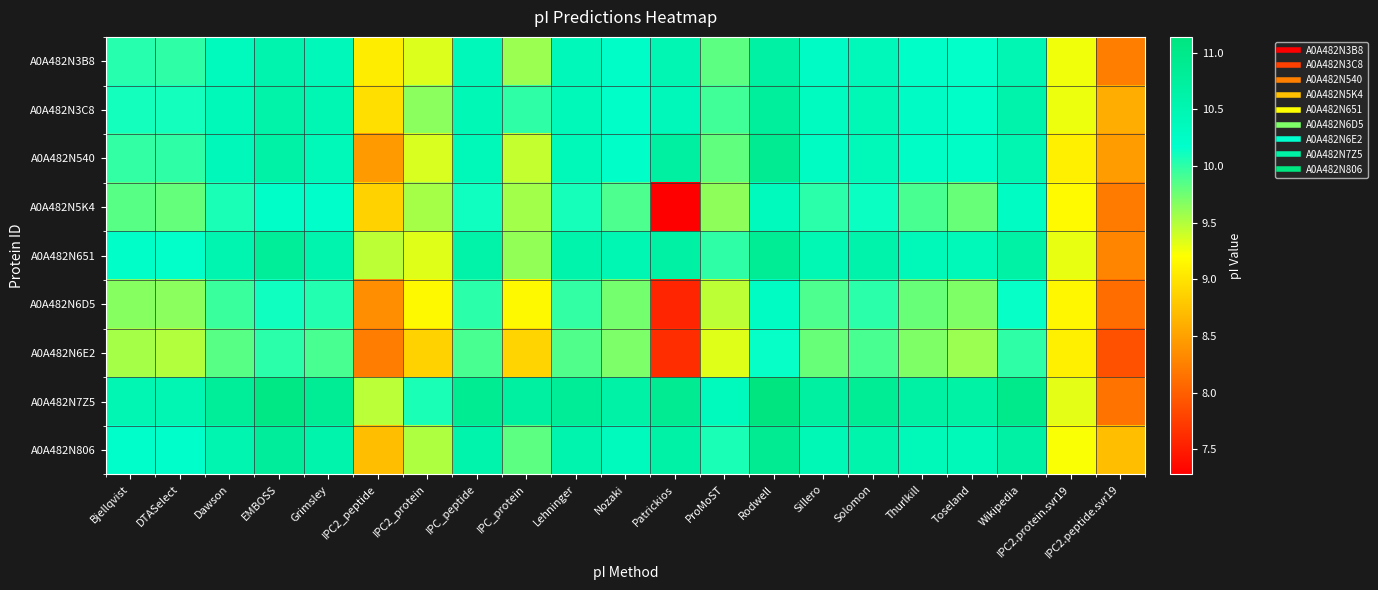

Reading right to left, transcribe all the data shown in this chart.

A0A482N3B8: IPC2.peptide.svr19=8.2	IPC2.protein.svr19=9.3	Wikipedia=10.5	Toseland=10.2	Thurlkill=10.2	Solomon=10.4	Sillero=10.3	Rodwell=10.7	ProMoST=9.8	Patrickios=10.5	Nozaki=10.2	Lehninger=10.4	IPC_protein=9.6	IPC_peptide=10.4	IPC2_protein=9.3	IPC2_peptide=9.1	Grimsley=10.4	EMBOSS=10.6	Dawson=10.3	DTASelect=10.0	Bjellqvist=10.0
A0A482N3C8: IPC2.peptide.svr19=8.6	IPC2.protein.svr19=9.3	Wikipedia=10.6	Toseland=10.2	Thurlkill=10.3	Solomon=10.4	Sillero=10.3	Rodwell=10.8	ProMoST=9.9	Patrickios=10.4	Nozaki=10.2	Lehninger=10.4	IPC_protein=10.0	IPC_peptide=10.4	IPC2_protein=9.6	IPC2_peptide=9.0	Grimsley=10.5	EMBOSS=10.6	Dawson=10.4	DTASelect=10.1	Bjellqvist=10.1
A0A482N540: IPC2.peptide.svr19=8.5	IPC2.protein.svr19=9.1	Wikipedia=10.5	Toseland=10.2	Thurlkill=10.2	Solomon=10.4	Sillero=10.3	Rodwell=10.9	ProMoST=9.8	Patrickios=10.7	Nozaki=10.2	Lehninger=10.4	IPC_protein=9.4	IPC_peptide=10.4	IPC2_protein=9.4	IPC2_peptide=8.4	Grimsley=10.4	EMBOSS=10.6	Dawson=10.4	DTASelect=10.0	Bjellqvist=10.0
A0A482N5K4: IPC2.peptide.svr19=8.2	IPC2.protein.svr19=9.2	Wikipedia=10.3	Toseland=9.8	Thurlkill=9.9	Solomon=10.1	Sillero=10.0	Rodwell=10.3	ProMoST=9.6	Patrickios=7.3	Nozaki=9.9	Lehninger=10.1	IPC_protein=9.6	IPC_peptide=10.1	IPC2_protein=9.5	IPC2_peptide=8.9	Grimsley=10.2	EMBOSS=10.2	Dawson=10.1	DTASelect=9.8	Bjellqvist=9.8
A0A482N651: IPC2.peptide.svr19=8.3	IPC2.protein.svr19=9.3	Wikipedia=10.7	Toseland=10.4	Thurlkill=10.4	Solomon=10.6	Sillero=10.5	Rodwell=10.8	ProMoST=10.0	Patrickios=10.7	Nozaki=10.5	Lehninger=10.6	IPC_protein=9.6	IPC_peptide=10.6	IPC2_protein=9.3	IPC2_peptide=9.5	Grimsley=10.6	EMBOSS=10.8	Dawson=10.5	DTASelect=10.2	Bjellqvist=10.2
A0A482N6D5: IPC2.peptide.svr19=8.1	IPC2.protein.svr19=9.2	Wikipedia=10.1	Toseland=9.7	Thurlkill=9.8	Solomon=10.0	Sillero=9.9	Rodwell=10.3	ProMoST=9.5	Patrickios=7.6	Nozaki=9.7	Lehninger=10.0	IPC_protein=9.2	IPC_peptide=10.0	IPC2_protein=9.2	IPC2_peptide=8.4	Grimsley=10.0	EMBOSS=10.1	Dawson=10.0	DTASelect=9.6	Bjellqvist=9.7
A0A482N6E2: IPC2.peptide.svr19=7.9	IPC2.protein.svr19=9.1	Wikipedia=10.0	Toseland=9.6	Thurlkill=9.7	Solomon=9.9	Sillero=9.8	Rodwell=10.1	ProMoST=9.3	Patrickios=7.6	Nozaki=9.7	Lehninger=9.9	IPC_protein=8.9	IPC_peptide=9.9	IPC2_protein=8.9	IPC2_peptide=8.2	Grimsley=9.9	EMBOSS=10.0	Dawson=9.8	DTASelect=9.5	Bjellqvist=9.5
A0A482N7Z5: IPC2.peptide.svr19=8.2	IPC2.protein.svr19=9.3	Wikipedia=11.0	Toseland=10.7	Thurlkill=10.7	Solomon=10.9	Sillero=10.7	Rodwell=11.1	ProMoST=10.3	Patrickios=10.9	Nozaki=10.6	Lehninger=10.8	IPC_protein=10.7	IPC_peptide=10.9	IPC2_protein=10.1	IPC2_peptide=9.5	Grimsley=10.9	EMBOSS=11.1	Dawson=10.8	DTASelect=10.5	Bjellqvist=10.5
A0A482N806: IPC2.peptide.svr19=8.7	IPC2.protein.svr19=9.2	Wikipedia=10.7	Toseland=10.4	Thurlkill=10.4	Solomon=10.6	Sillero=10.4	Rodwell=10.9	ProMoST=10.1	Patrickios=10.6	Nozaki=10.4	Lehninger=10.6	IPC_protein=9.8	IPC_peptide=10.6	IPC2_protein=9.5	IPC2_peptide=8.7	Grimsley=10.6	EMBOSS=10.8	Dawson=10.5	DTASelect=10.2	Bjellqvist=10.2